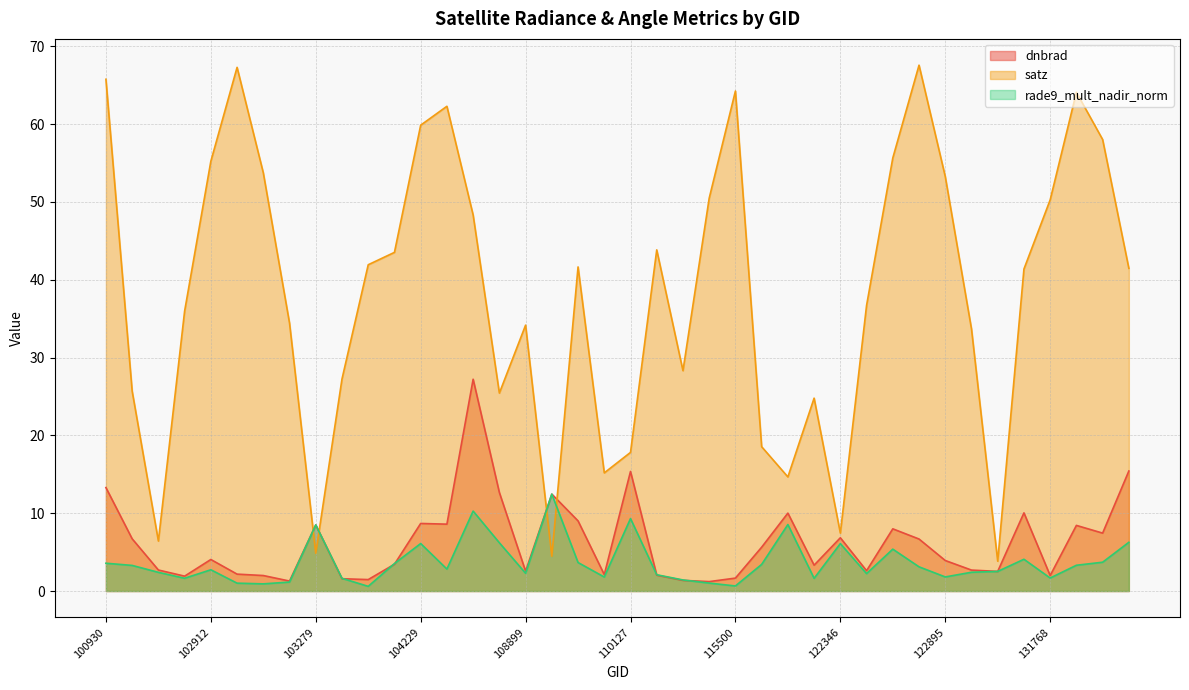

After their last crossing, which series has the higher values: dnbrad or satz?

satz